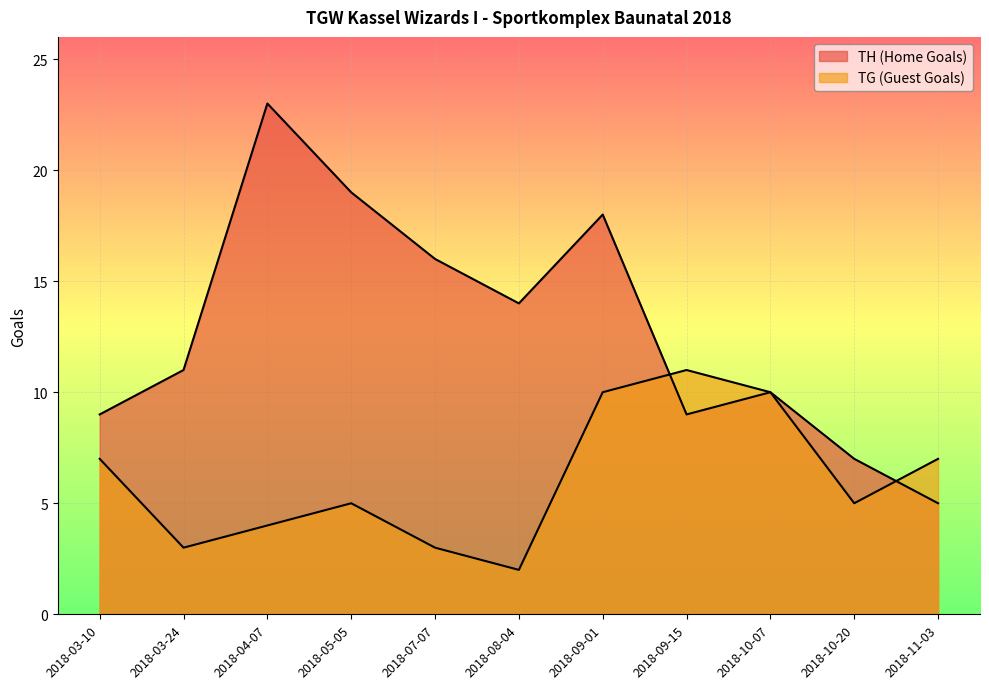

True or false: TG (Guest Goals) has more than 2 interior local peaks.

False